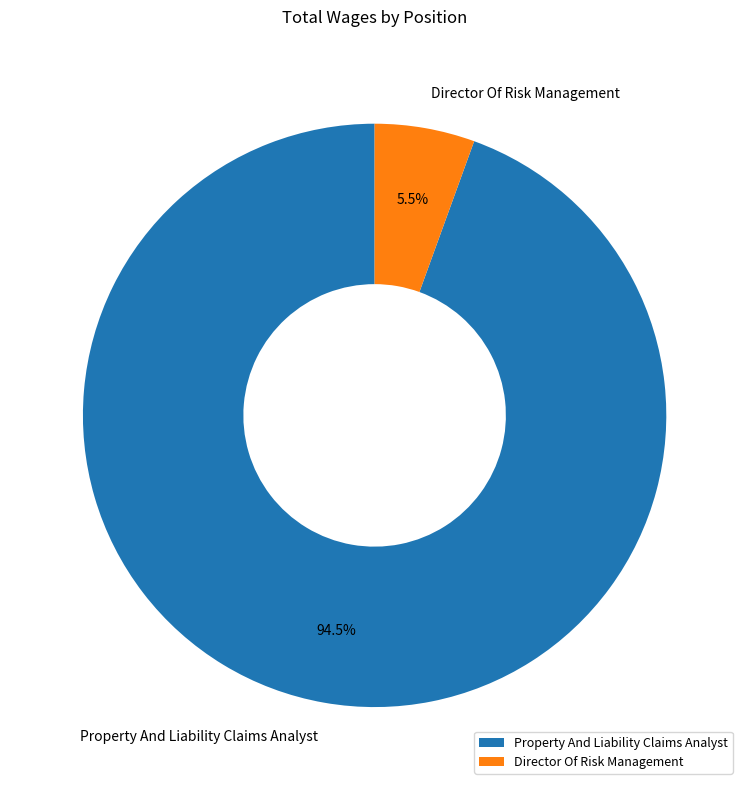

Combined, what portion of the pie is Director Of Risk Management and Property And Liability Claims Analyst?

100.0%